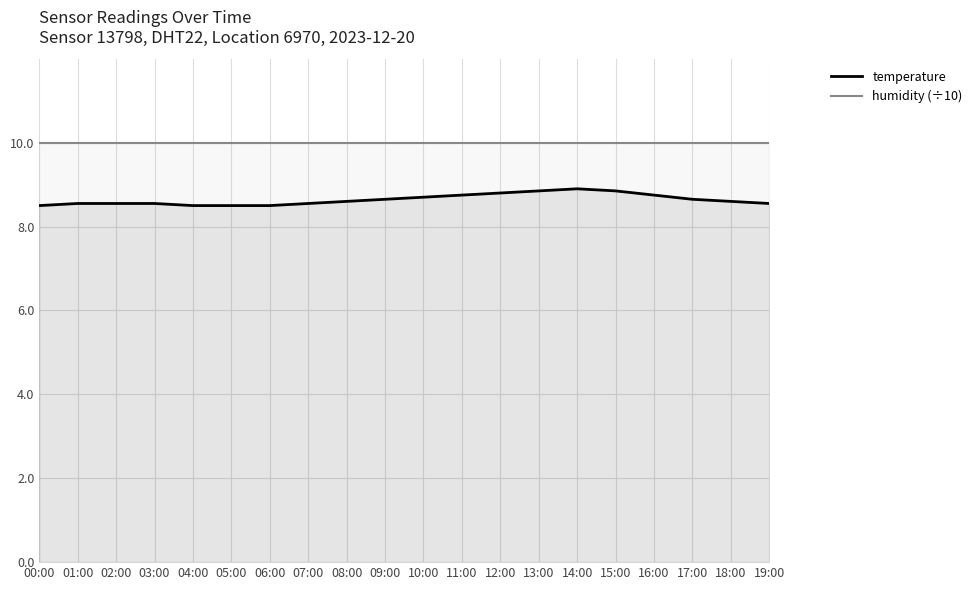

True or false: humidity (÷10) and temperature intersect in this chart.

False